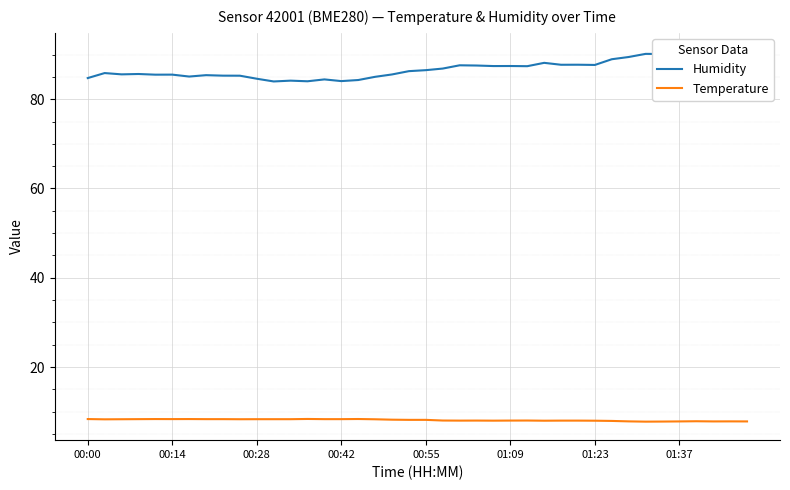

How many data points does each series have?

40